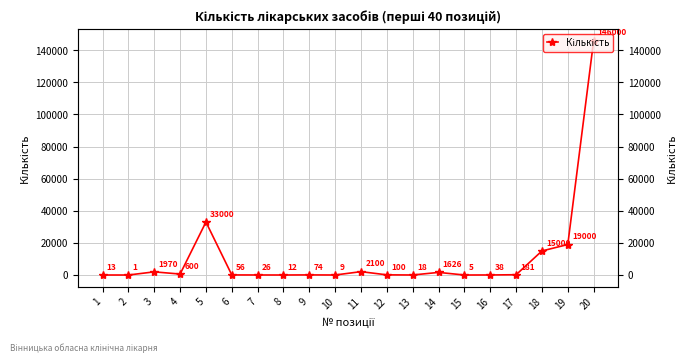

Rank the categories by value from highest to lowest.

20, 5, 19, 18, 11, 3, 14, 4, 17, 12, 9, 6, 16, 7, 13, 1, 8, 10, 15, 2